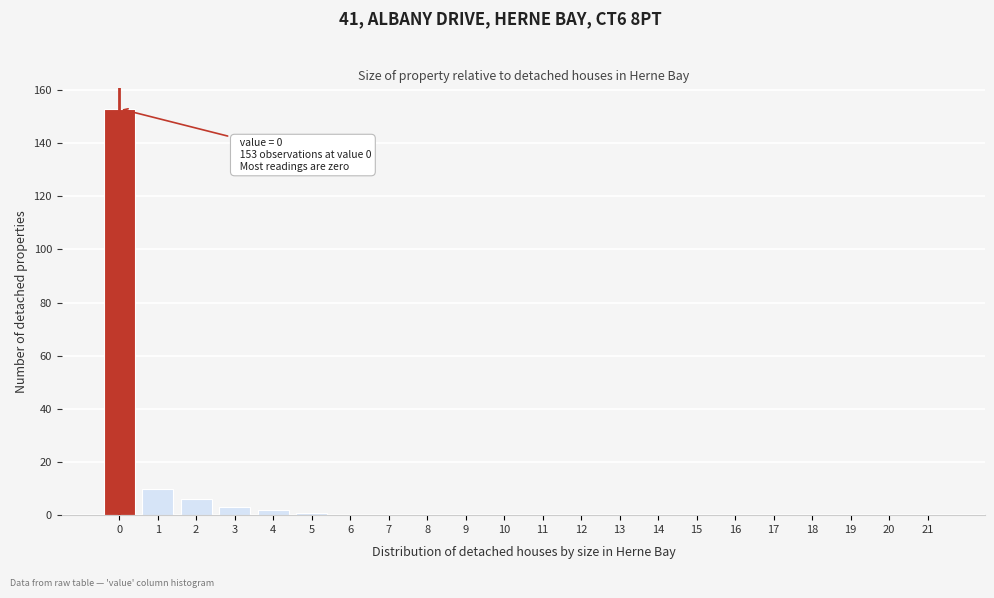

Reading left to right, extract all data points from this chart.

0=153	1=10	2=6	3=3	4=2	5=1	6=0	7=0	8=0	9=0	10=0	11=0	12=0	13=0	14=0	15=0	16=0	17=0	18=0	19=0	20=0	21=0